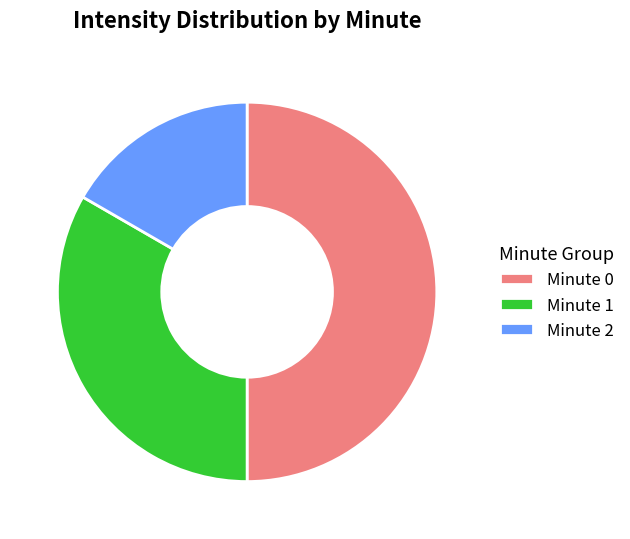

Is it true that Minute 0 is 57% of the pie?

False